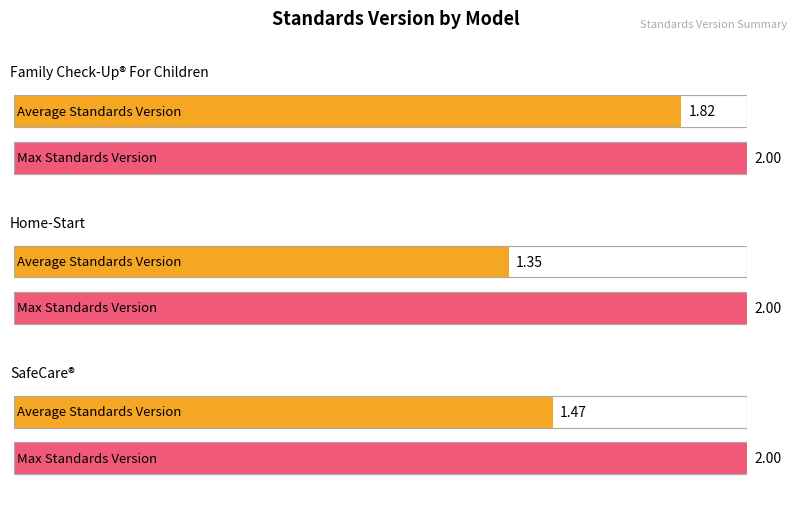

How many bars are there in total?

6